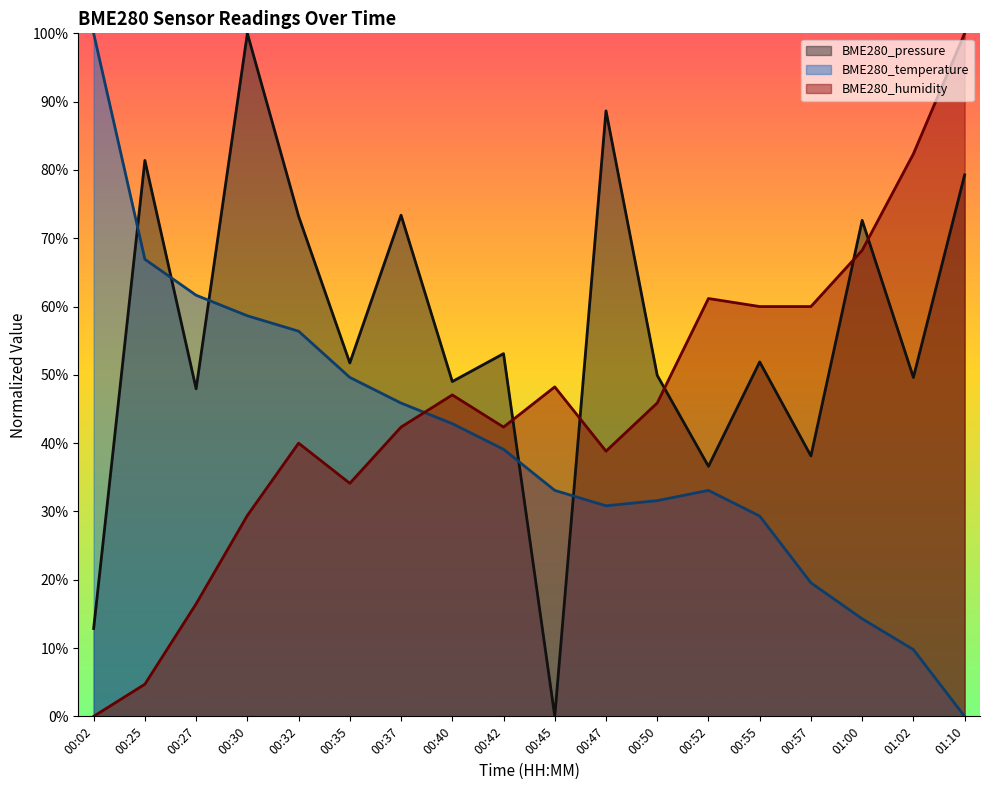

Where does the BME280_temperature series first go above 39?

00:02